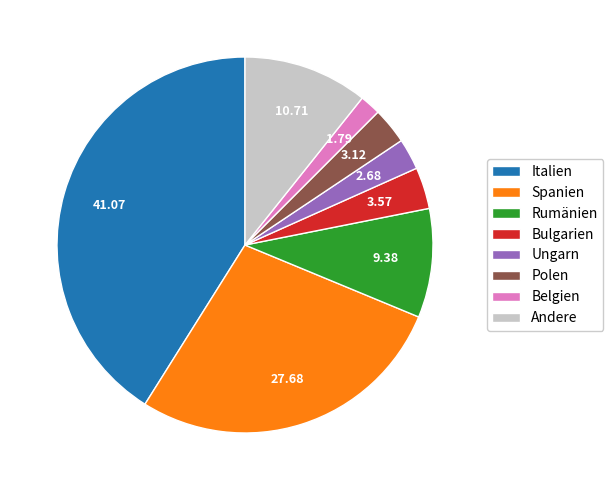

Count the number of slices in the pie.

8